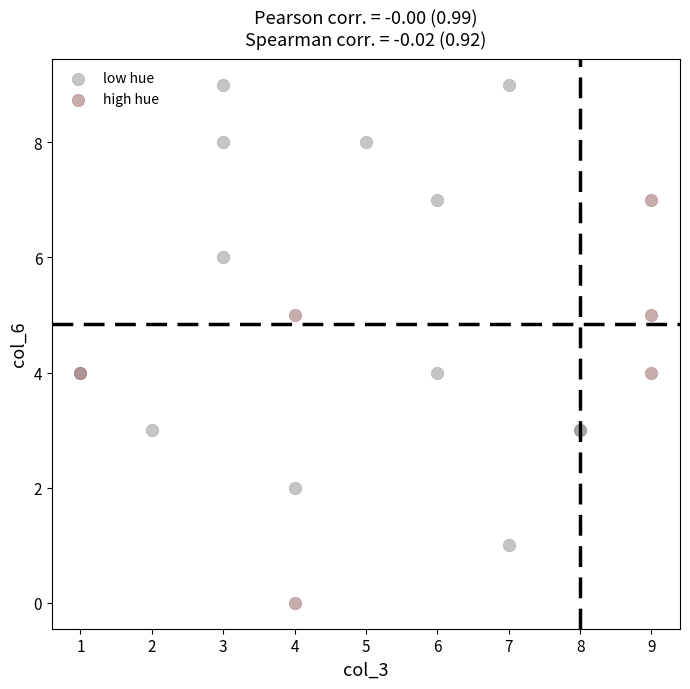

Which series contains the lowest Y value?

high hue